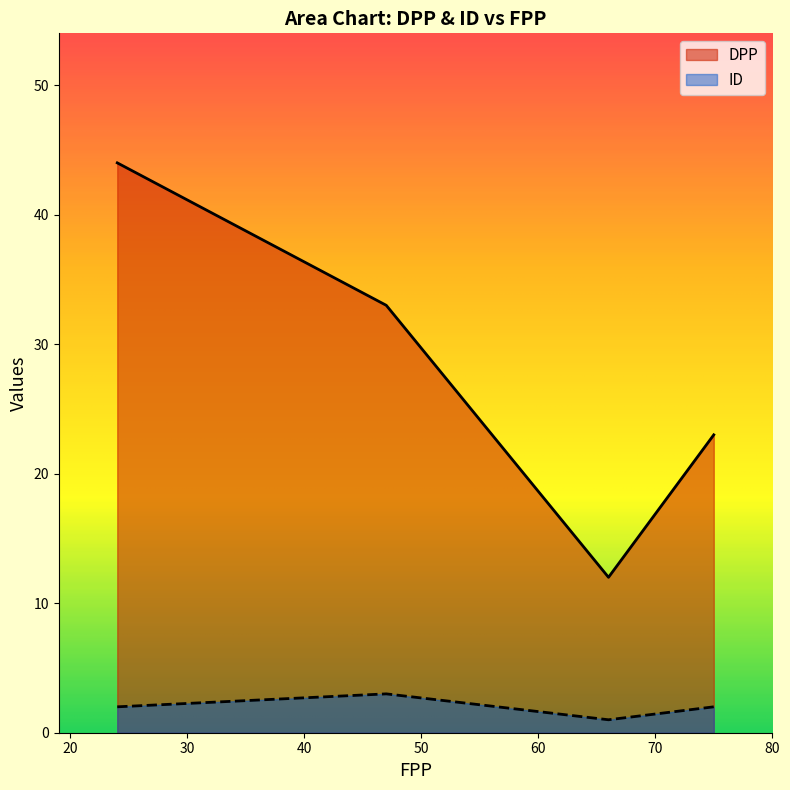

Which series has the widest spread of values?

DPP